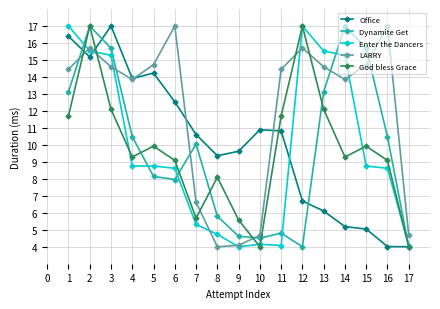

What are all the series names shown in the legend?

Office, Dynamite Get, Enter the Dancers, LARRY, God bless Grace